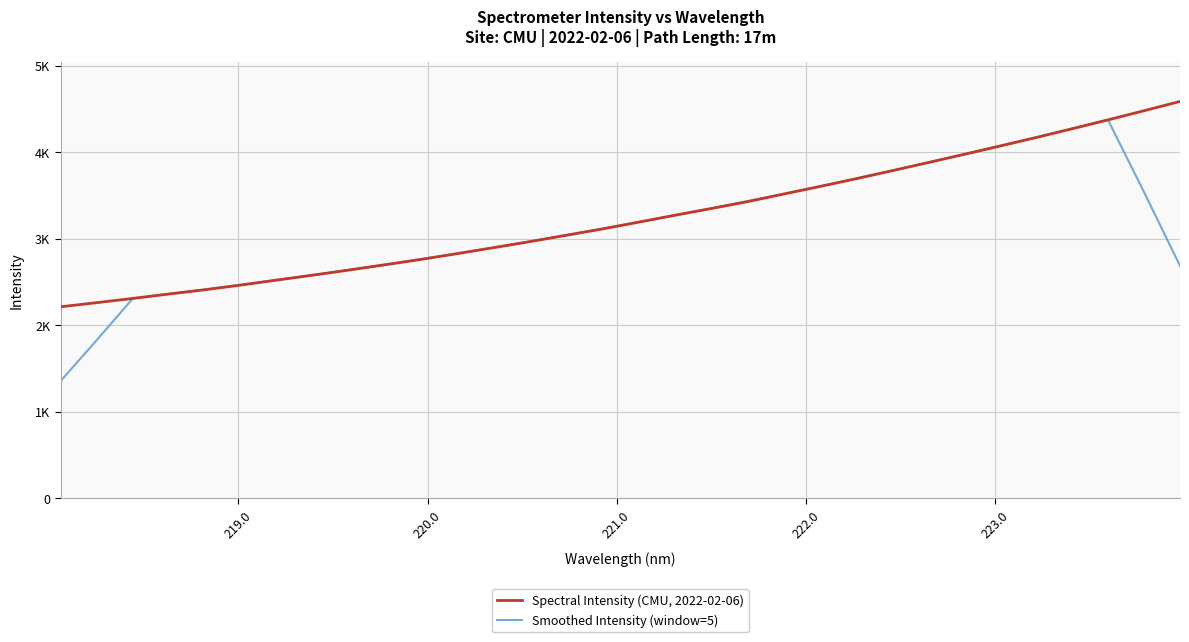

What are all the series names shown in the legend?

Spectral Intensity (CMU, 2022-02-06), Smoothed Intensity (window=5)